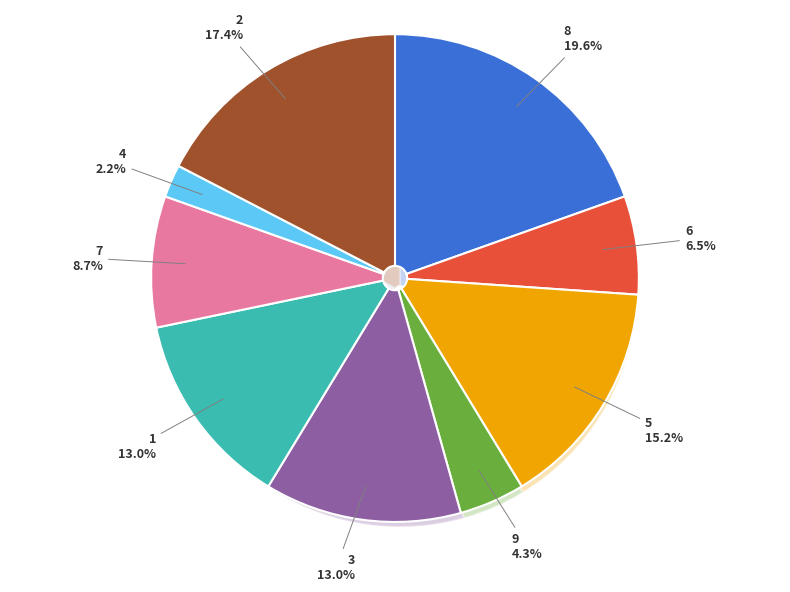

Which slice is the smallest?

4